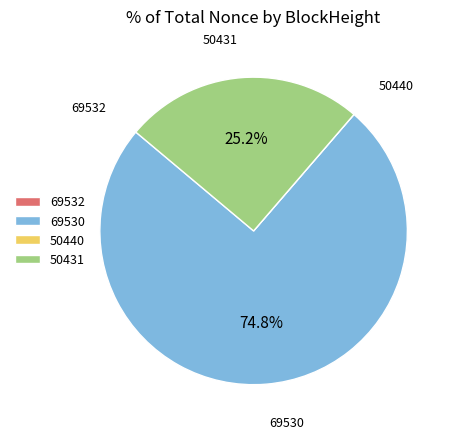

Which slice is the largest?

69530